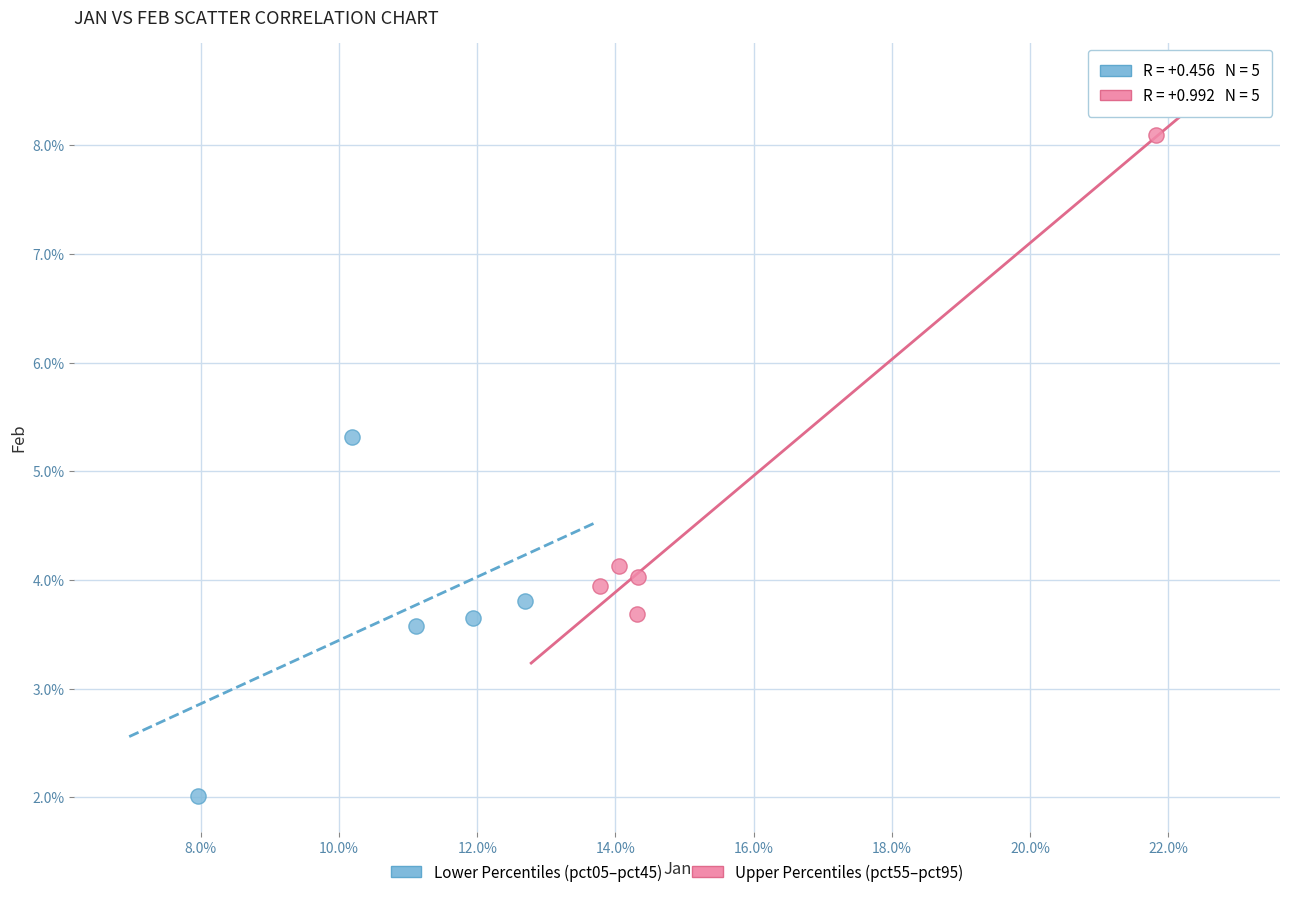

What are all the series names shown in the legend?

Lower Percentiles (pct05–pct45), Upper Percentiles (pct55–pct95)